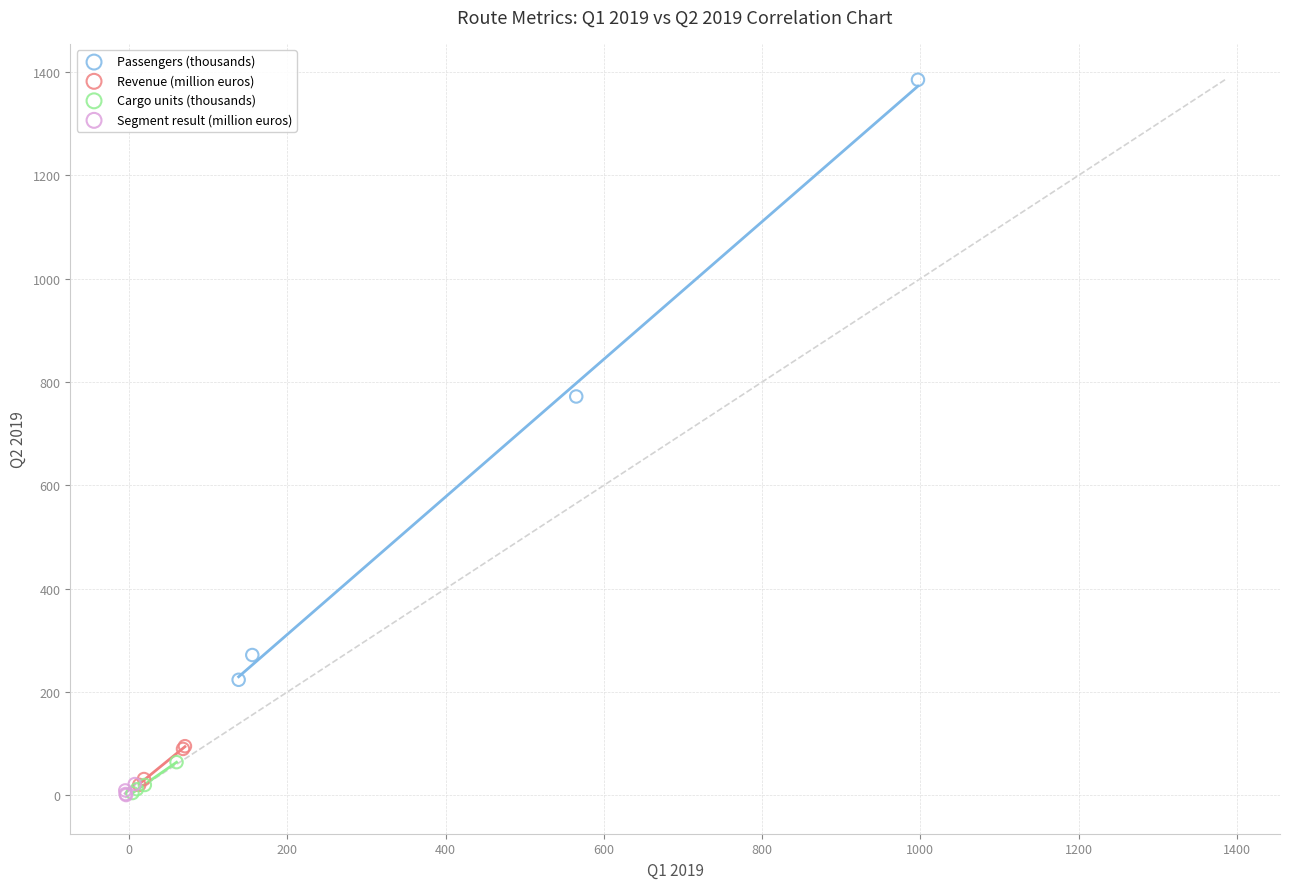

Which series reaches the maximum Y coordinate?

Passengers (thousands)